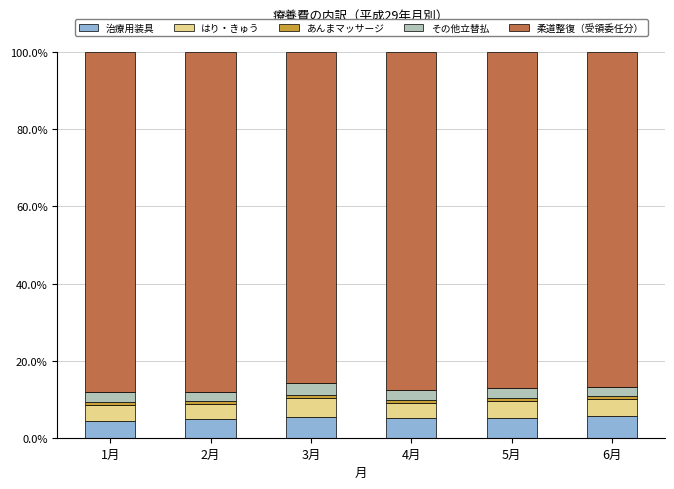

What is the minimum value for 治療用装具?

4.5